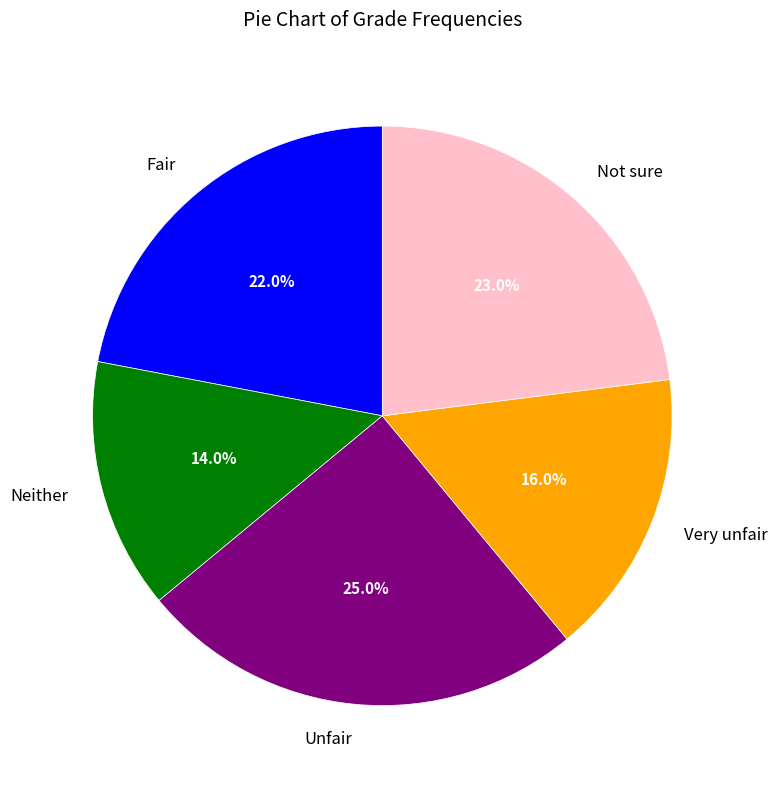

How many slices are in this pie chart?

5